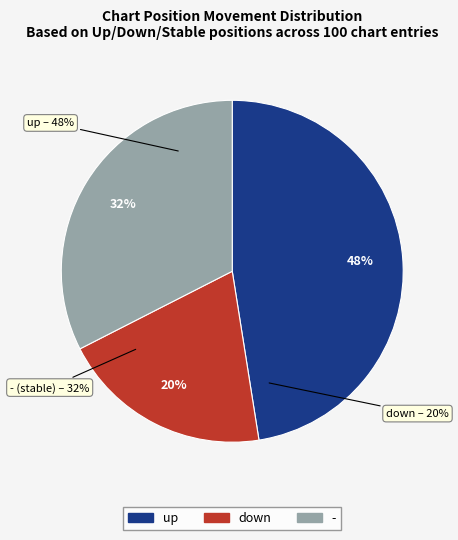

Between down and -, which is larger?

-